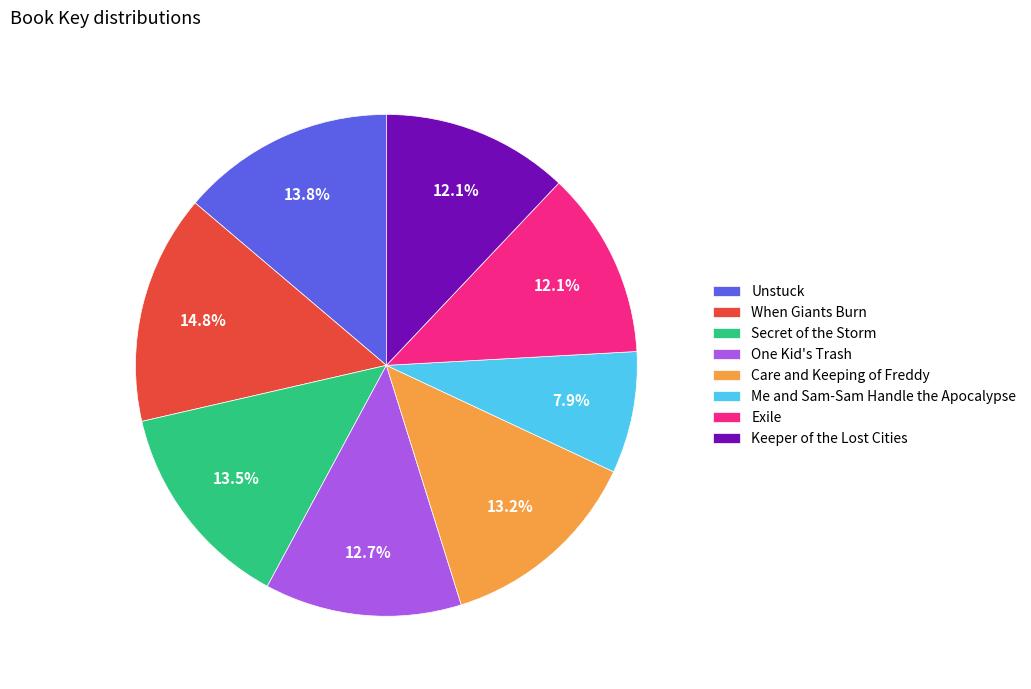

To the nearest percent, what is the difference between the Keeper of the Lost Cities and Me and Sam-Sam Handle the Apocalypse slice percentages?

4%